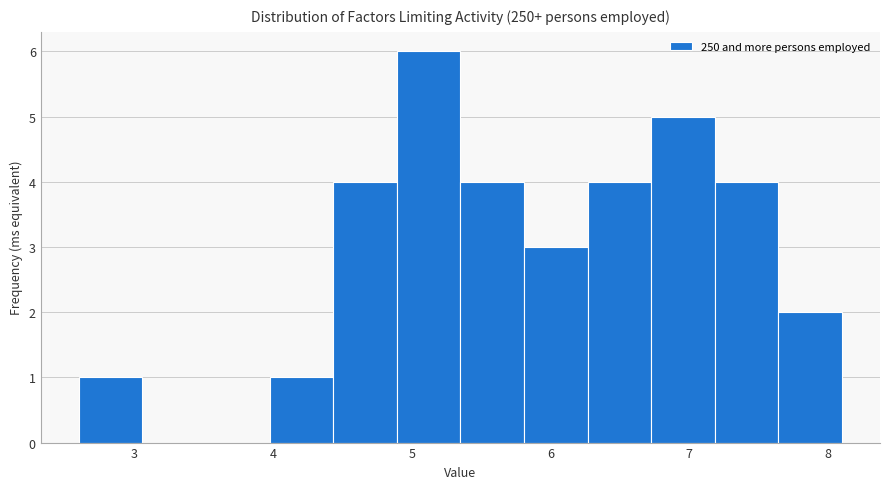

Reading left to right, list every bar in this chart as the range it spans on the x-axis followed by its height. Neither the bar edges nor the heights are printed on the chart, so give them approximately, as read against the axes.

2.6 to 3.1: 1
3.1 to 3.5: 0
3.5 to 4.0: 0
4.0 to 4.4: 1
4.4 to 4.9: 4
4.9 to 5.4: 6
5.4 to 5.8: 4
5.8 to 6.3: 3
6.3 to 6.7: 4
6.7 to 7.2: 5
7.2 to 7.6: 4
7.6 to 8.1: 2